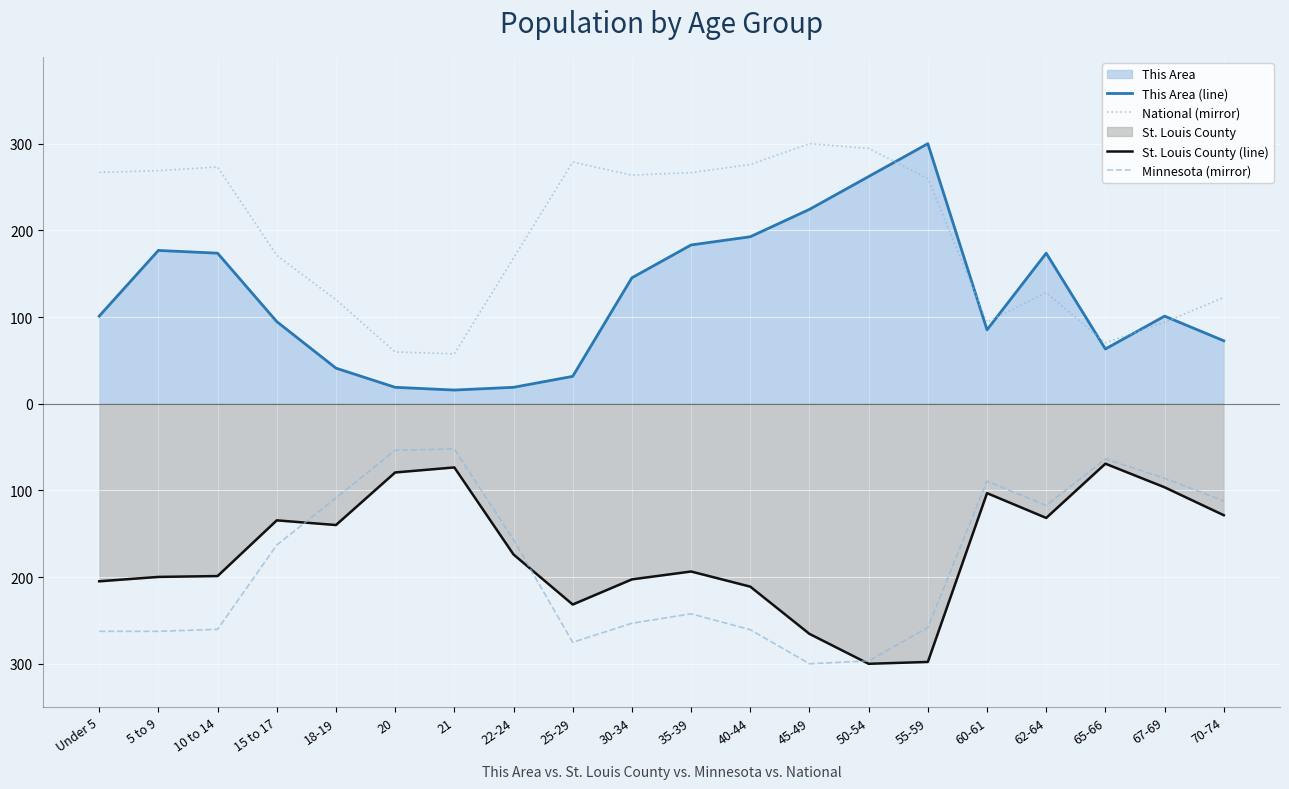

True or false: National (mirror) has more than 2 points higher than both neighbors.

True